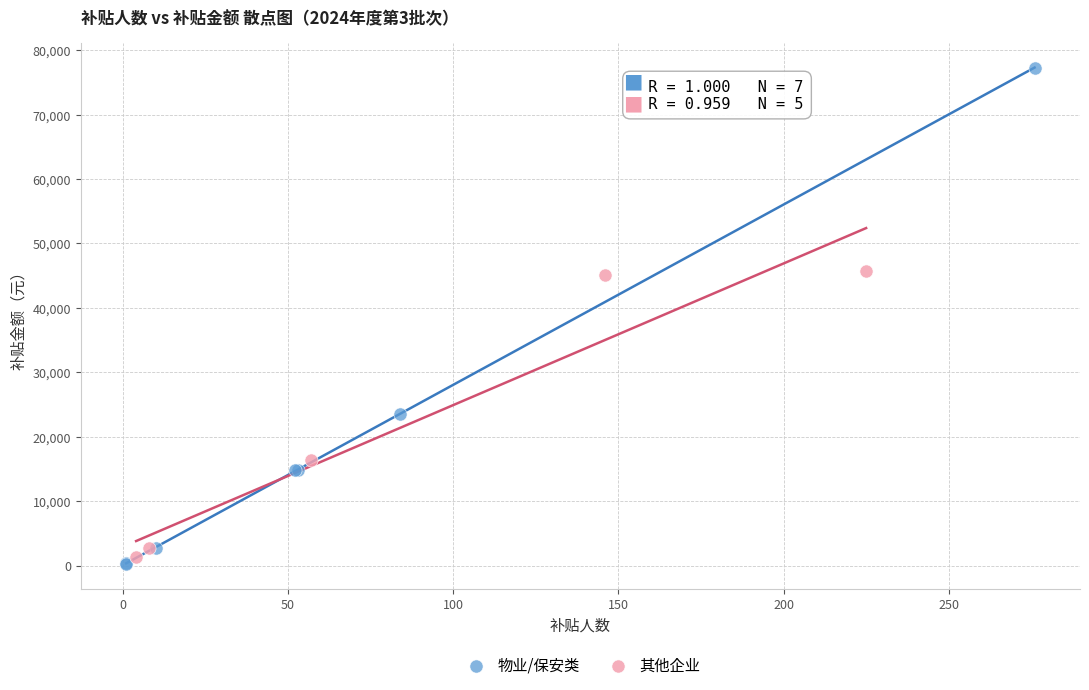

What are all the series names shown in the legend?

物业/保安类, 其他企业